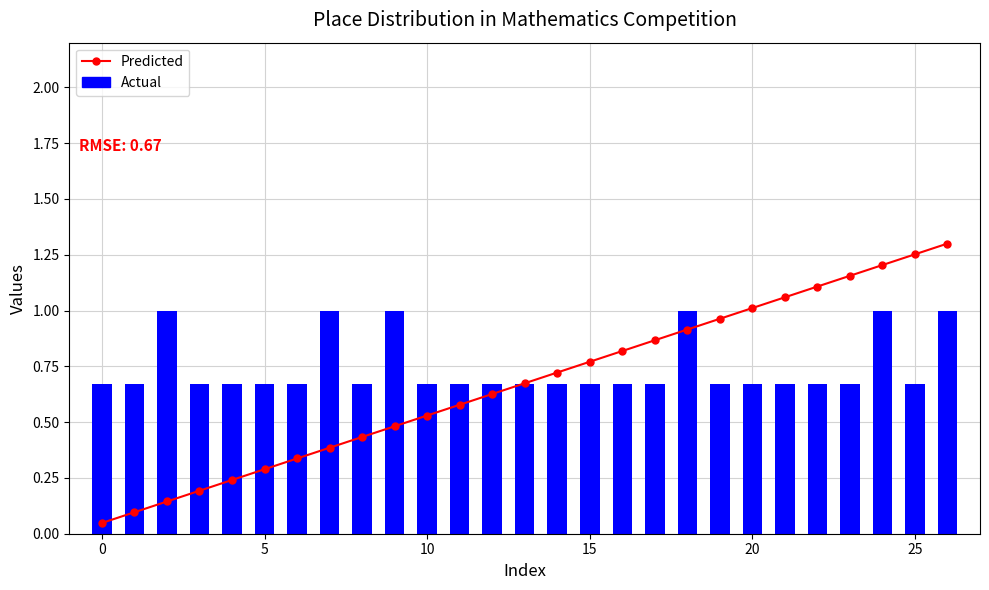

The value of Predicted at 9 is 0.8. True or false?

False